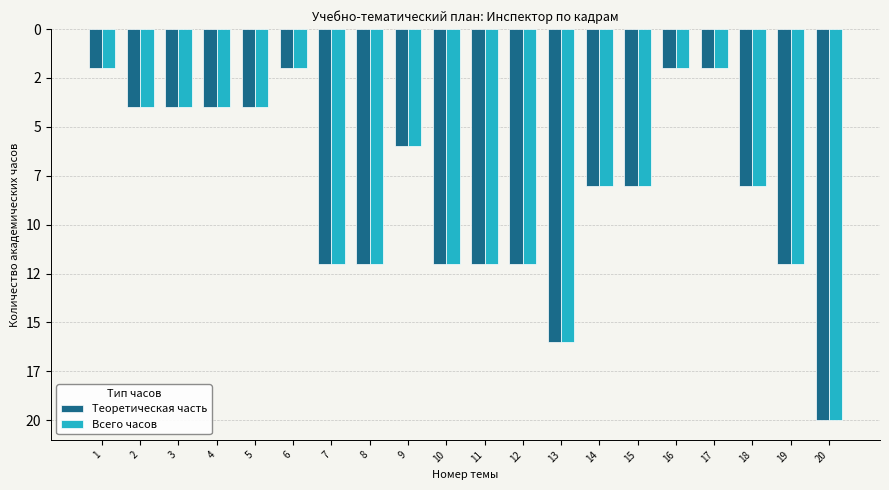

What are all the series names shown in the legend?

Теоретическая часть, Всего часов